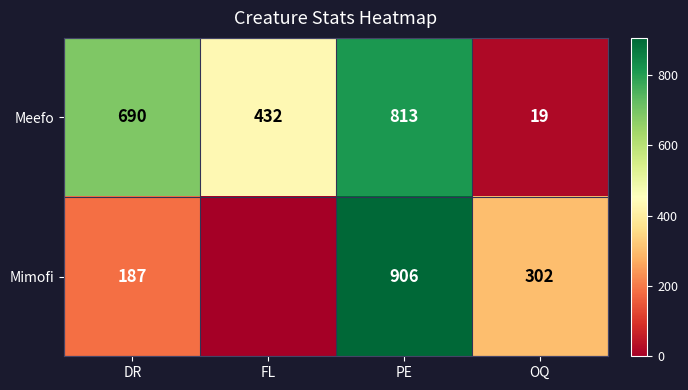

Which series changed the most between DR and PE?

Mimofi